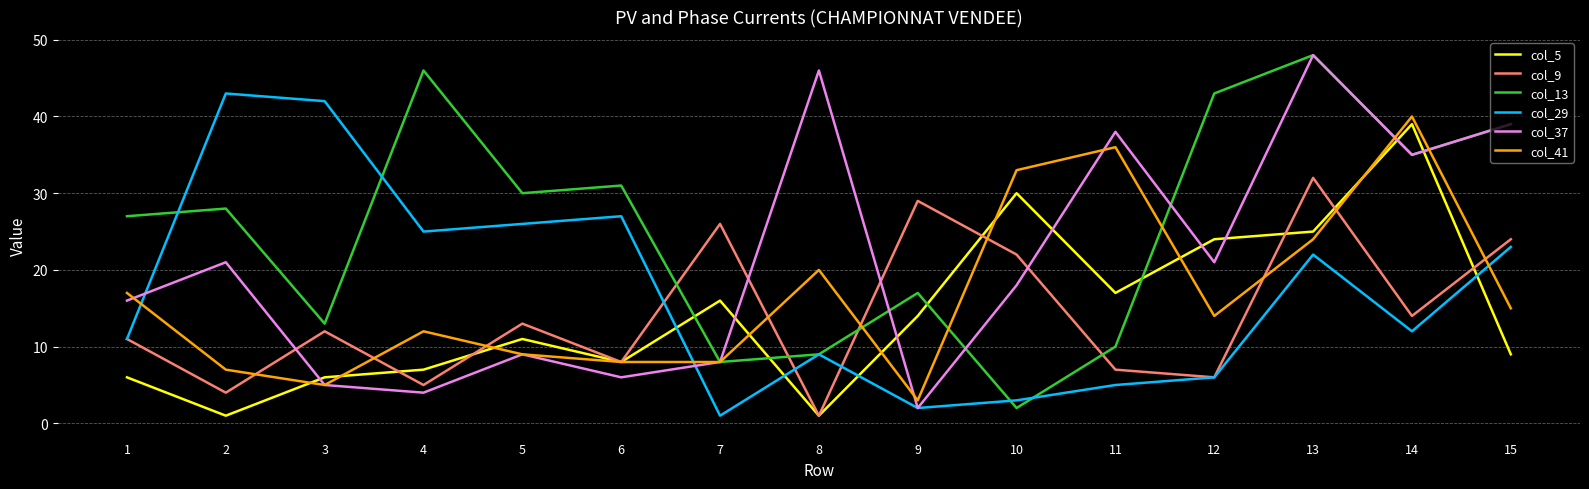

Reading left to right, what are all the values shown in this chart?

col_5: 6	1	6	7	11	8	16	1	14	30	17	24	25	39	9
col_9: 11	4	12	5	13	8	26	1	29	22	7	6	32	14	24
col_13: 27	28	13	46	30	31	8	9	17	2	10	43	48	35	39
col_29: 11	43	42	25	26	27	1	9	2	3	5	6	22	12	23
col_37: 16	21	5	4	9	6	8	46	2	18	38	21	48	35	39
col_41: 17	7	5	12	9	8	8	20	3	33	36	14	24	40	15